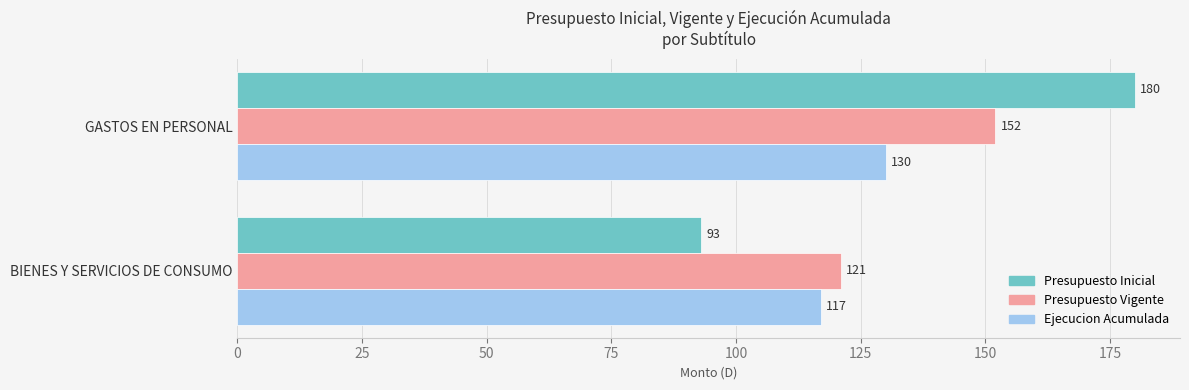

What is the sum of the Presupuesto Vigente values at BIENES Y SERVICIOS DE CONSUMO and GASTOS EN PERSONAL?

273